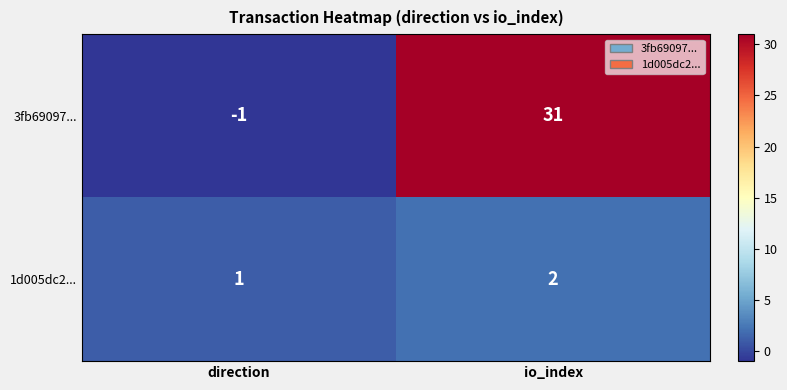

How many negative values does the 3fb69097... series have?

1